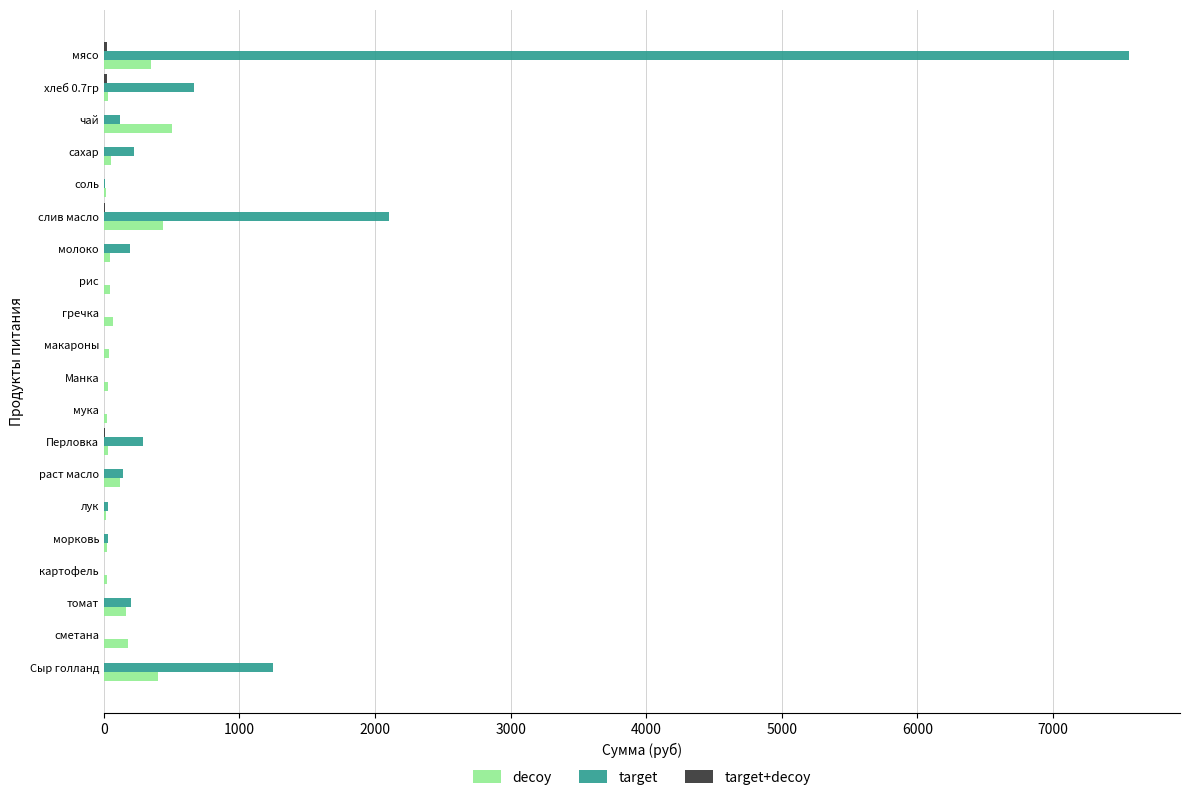

How many series are shown in this chart?

3